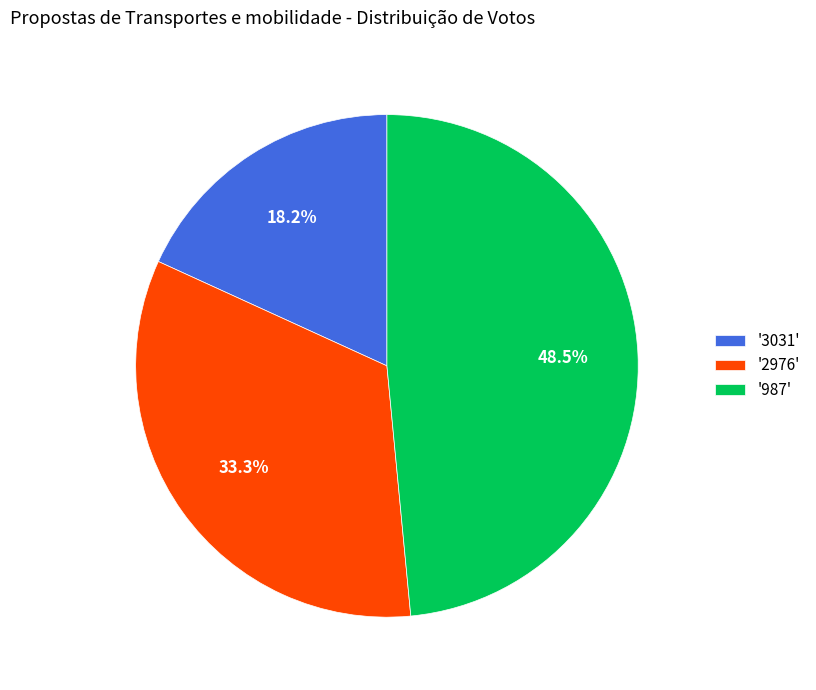

Rank the categories by value from highest to lowest.

'987', '2976', '3031'